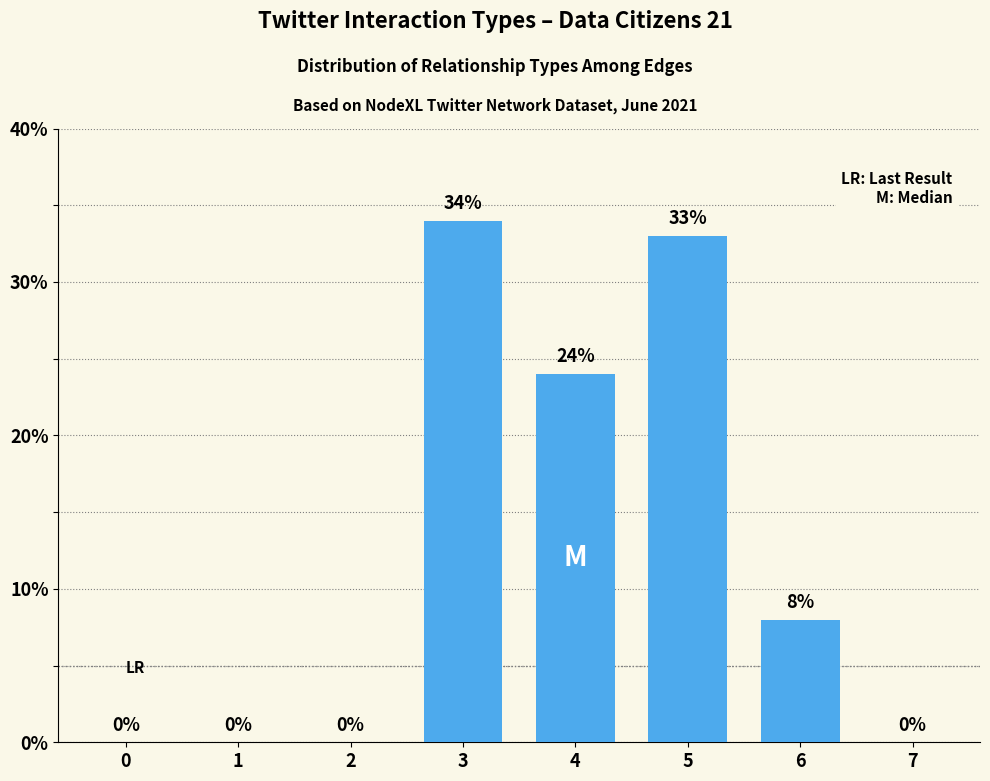

Reading left to right, what are all the values shown in this chart?

0=0	1=0	2=0	3=34	4=24	5=33	6=8	7=0